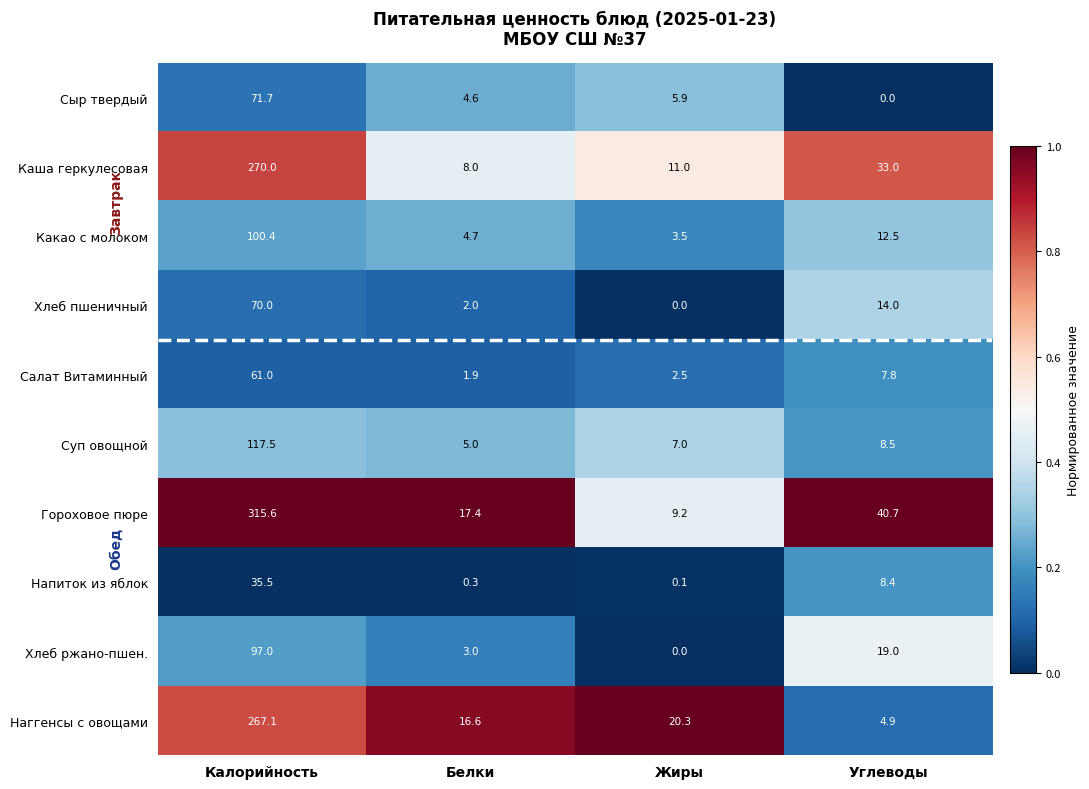

What is the difference between the highest and lowest values at Углеводы?

40.7